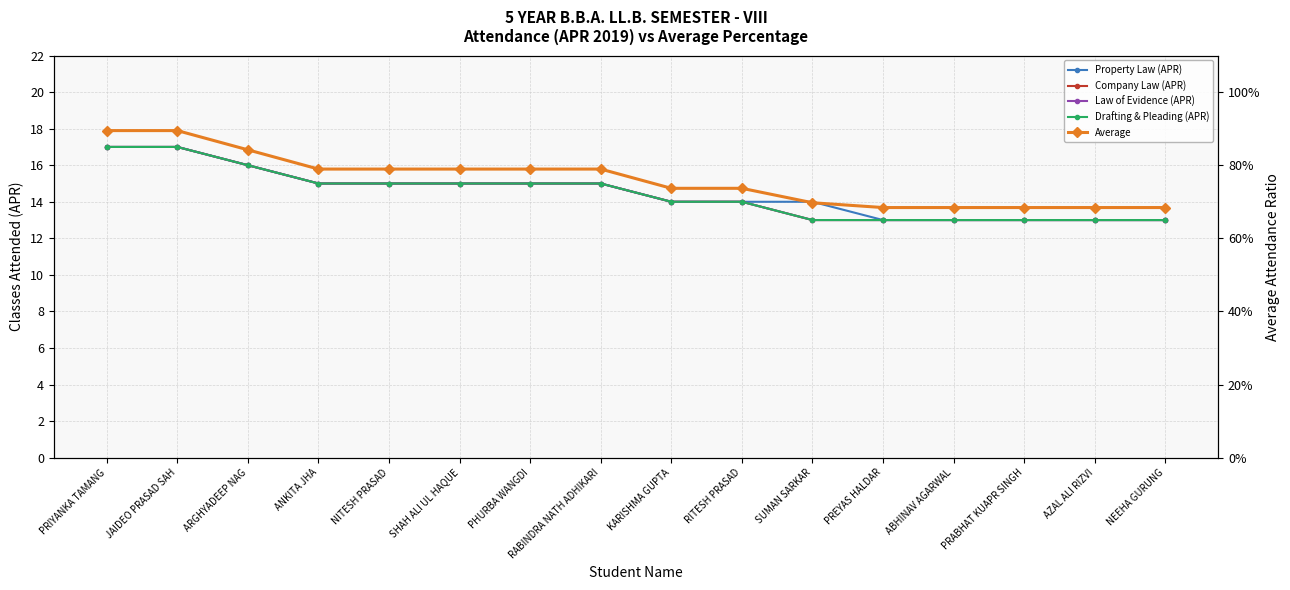

How many series are shown in this chart?

5